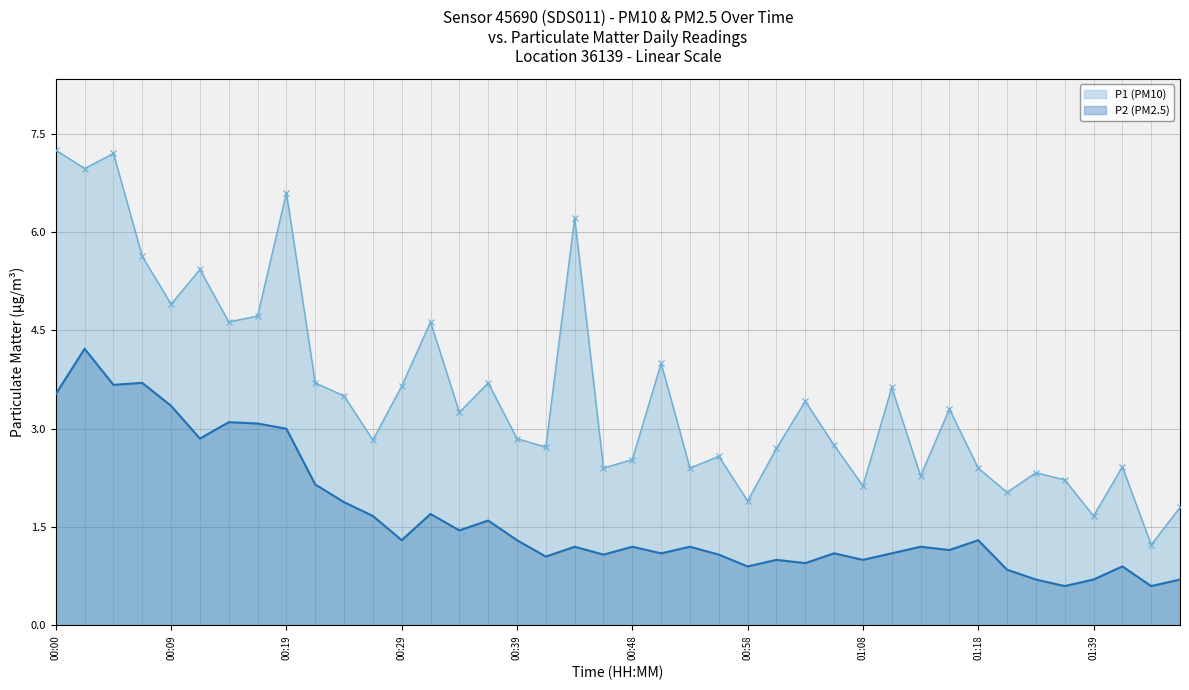

What are all the series names shown in the legend?

P1 (PM10), P2 (PM2.5)